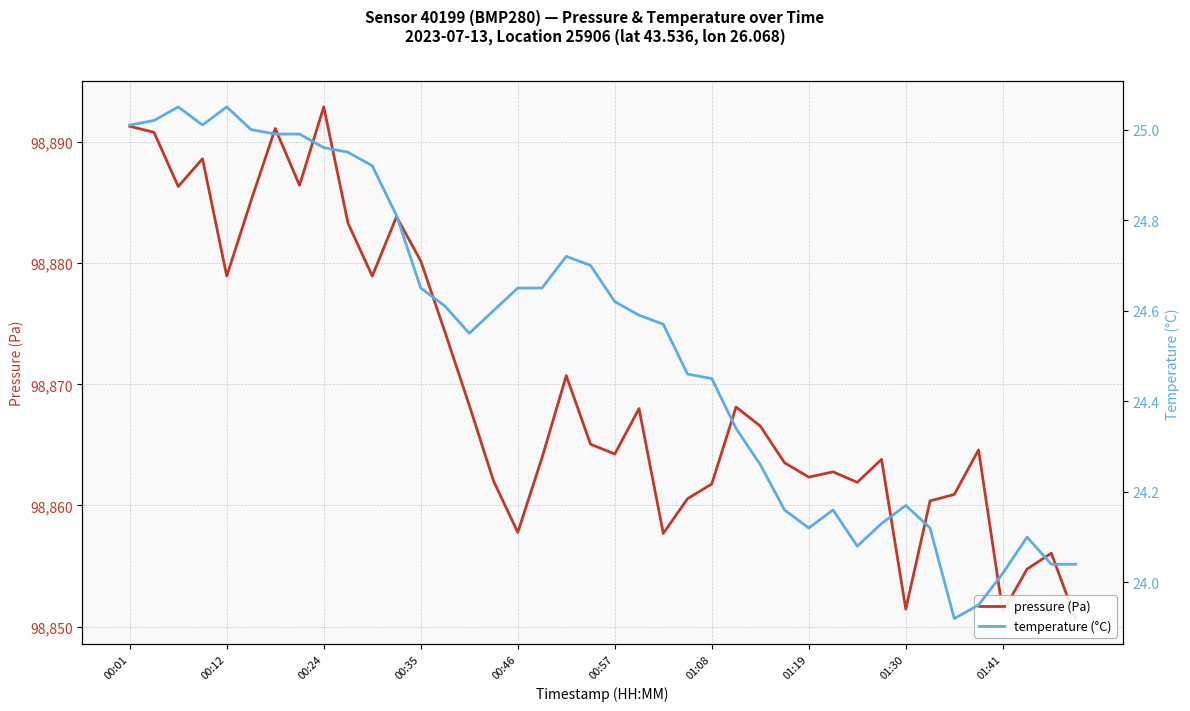

True or false: temperature and pressure intersect in this chart.

False